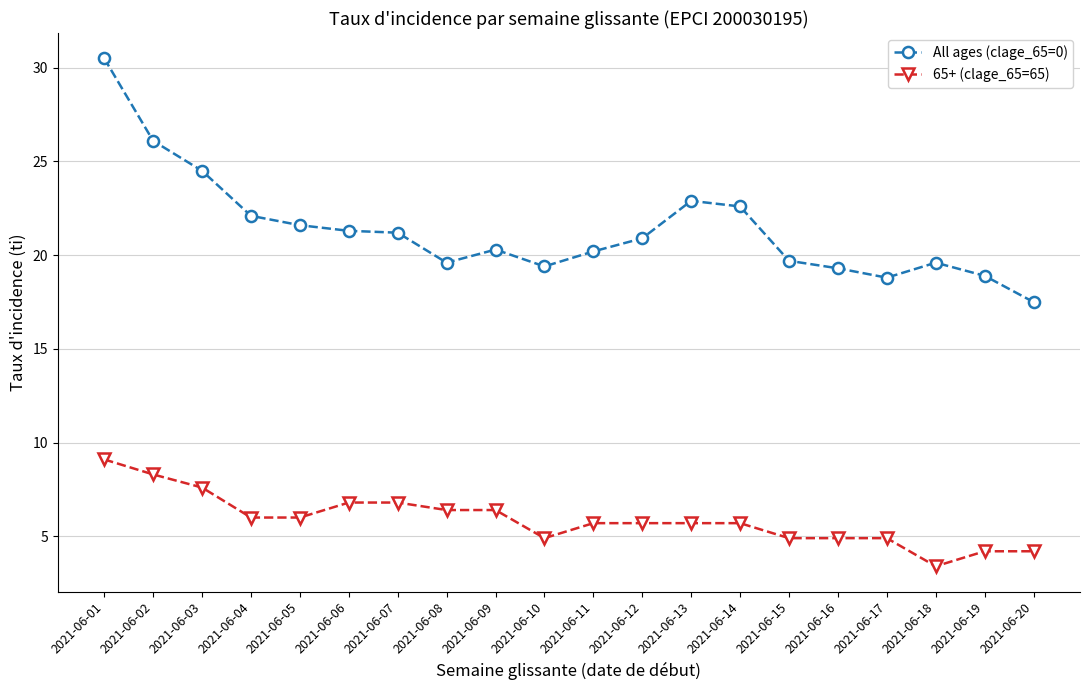

Which category has the highest value across all series?

2021-06-01